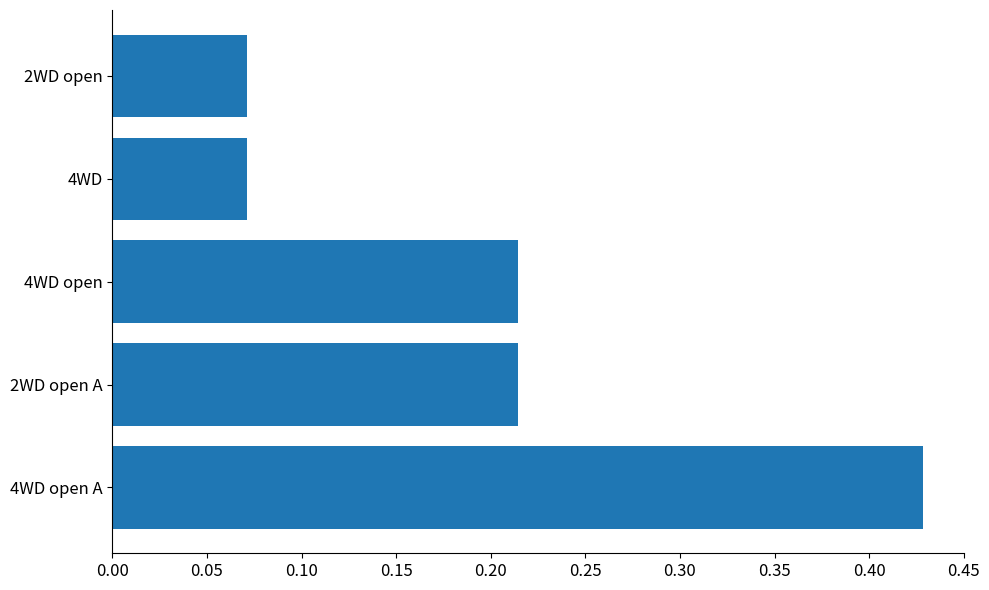

Which label corresponds to the largest value in the chart?

4WD open A